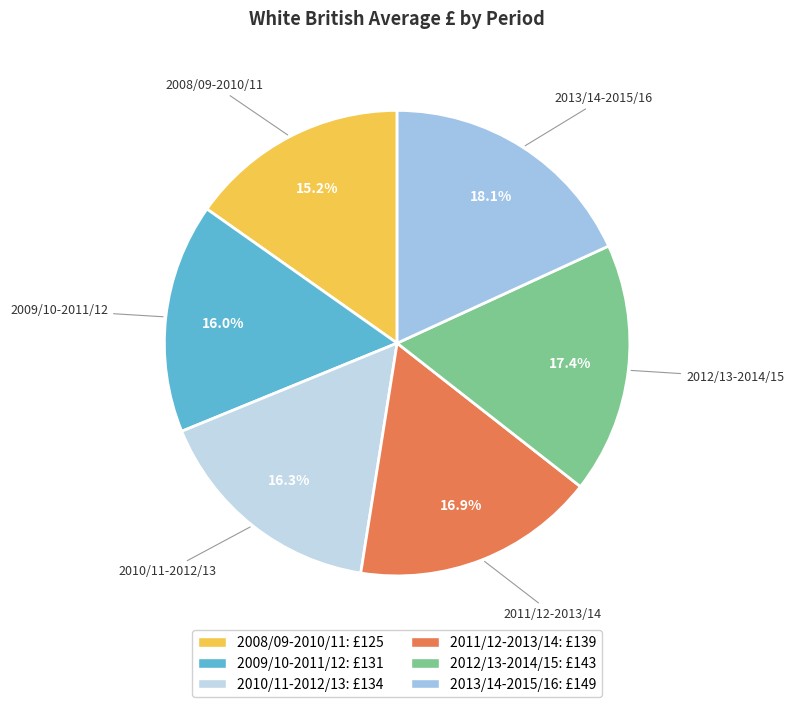

Count the number of slices in the pie.

6